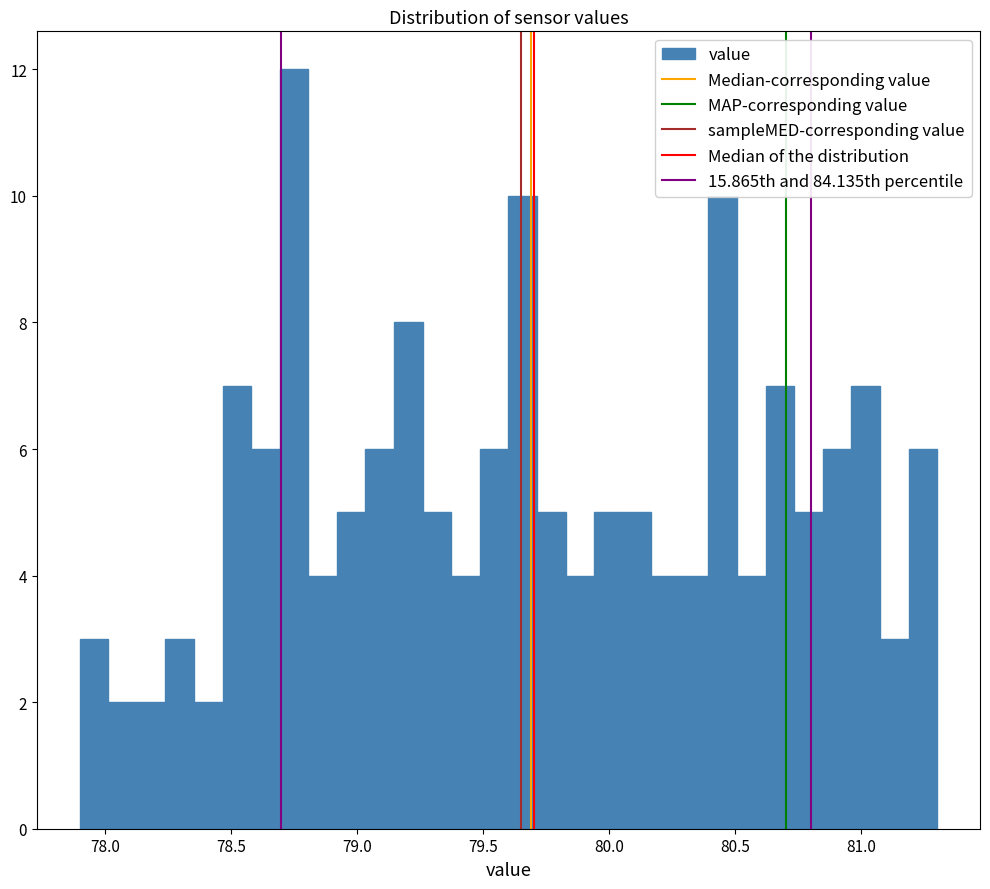

Read against the x-axis, roughly where is the centre of the tallest bar?

78.75